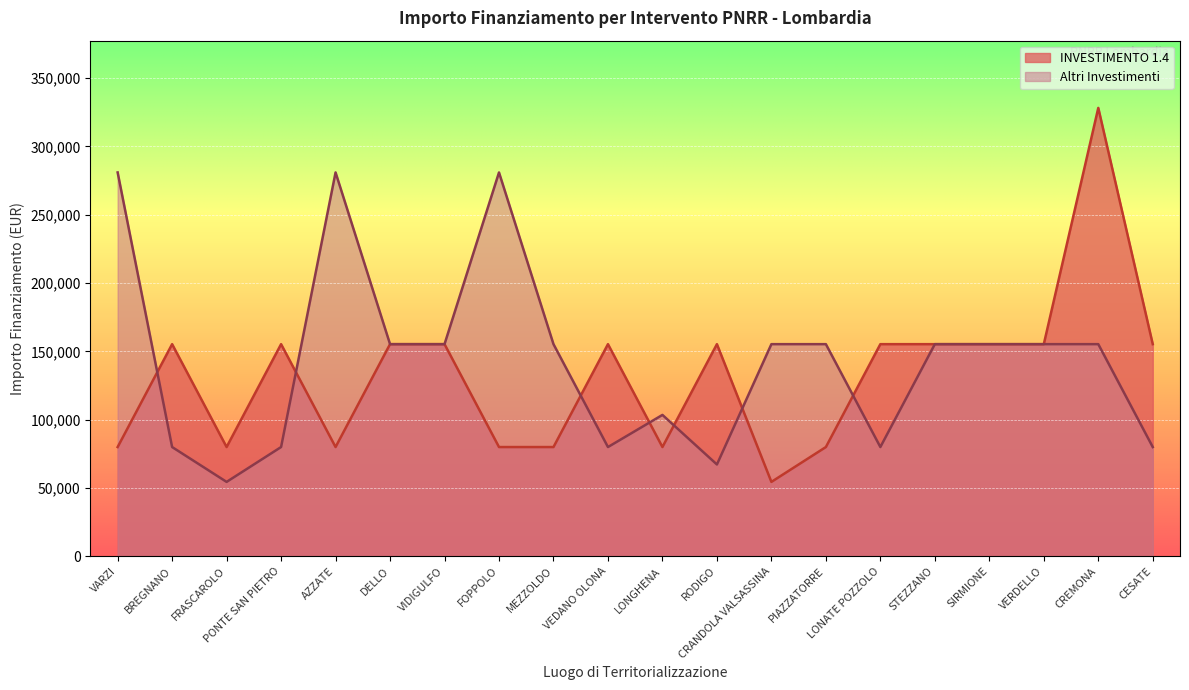

Is it true that INVESTIMENTO 1.4 equals 155234 at RODIGO?

True